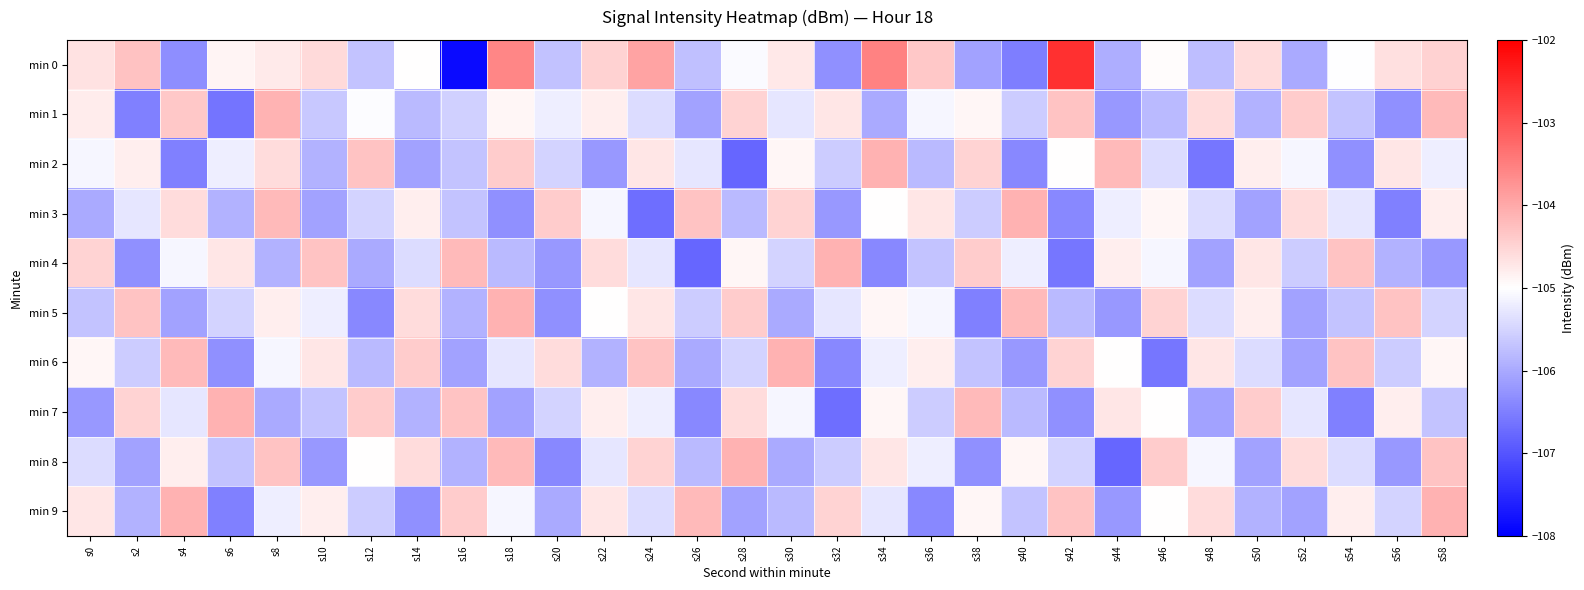

Which has a higher value, s48 or s20?

s20